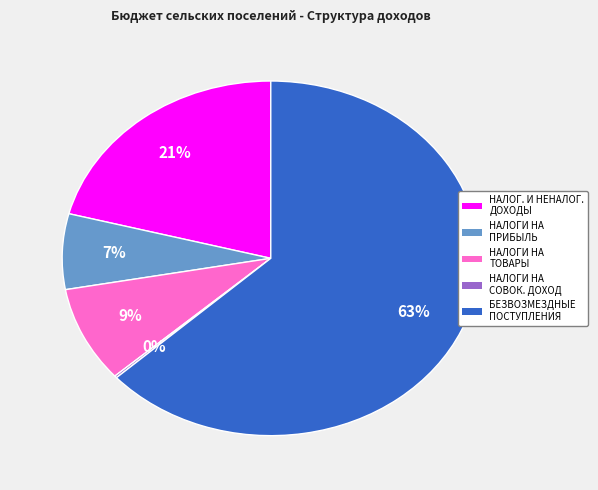

To the nearest percent, what is the average slice percentage?

20%